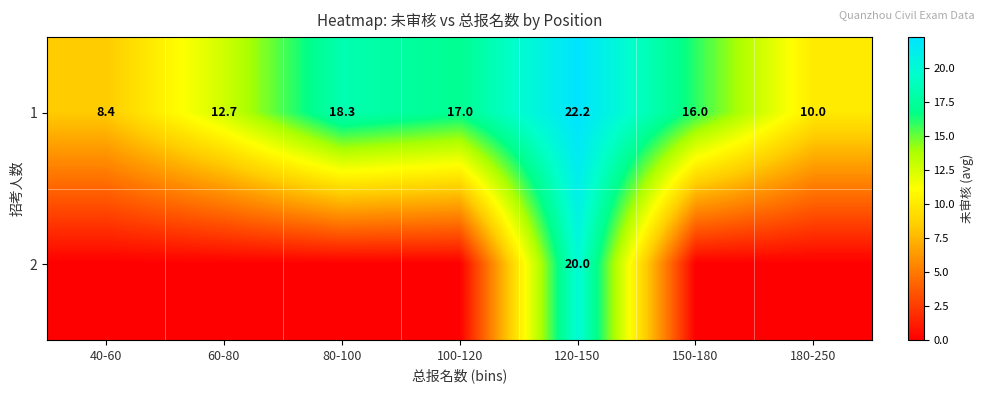

Which has a higher value, 40-60 or 180-250?

180-250